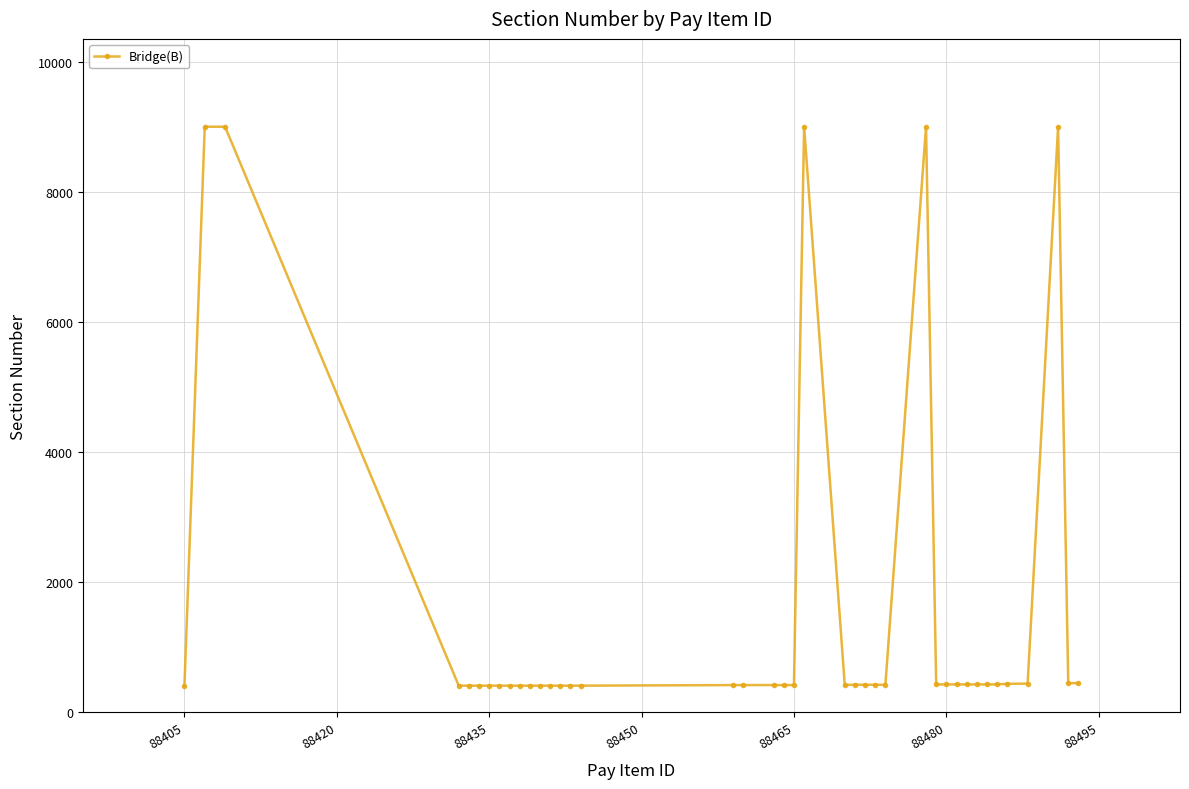

What is the minimum value shown in the chart?

400